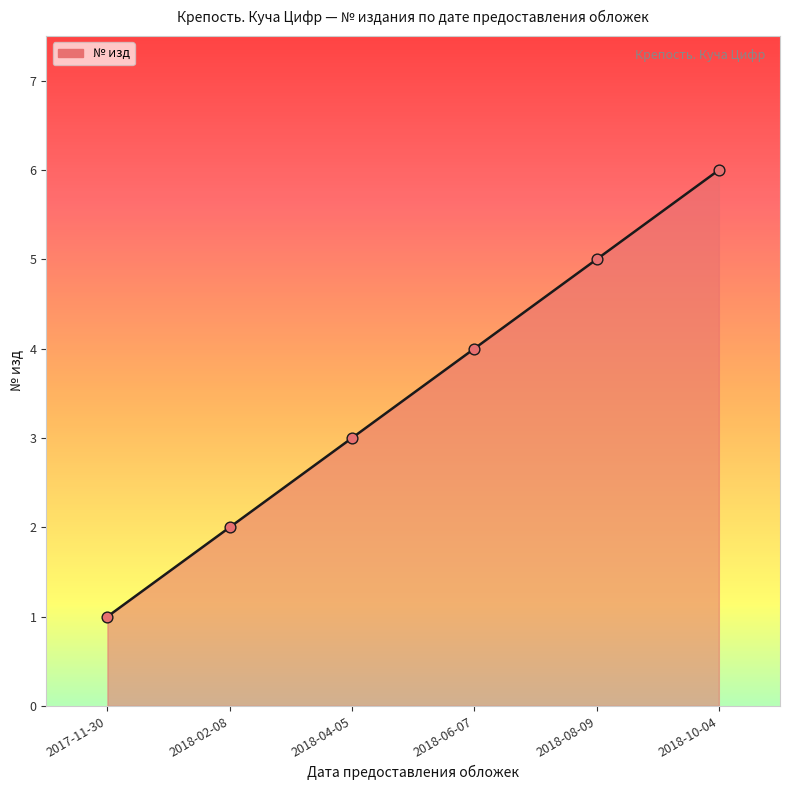

Between 2018-06-07 and 2018-04-05, which is larger?

2018-06-07